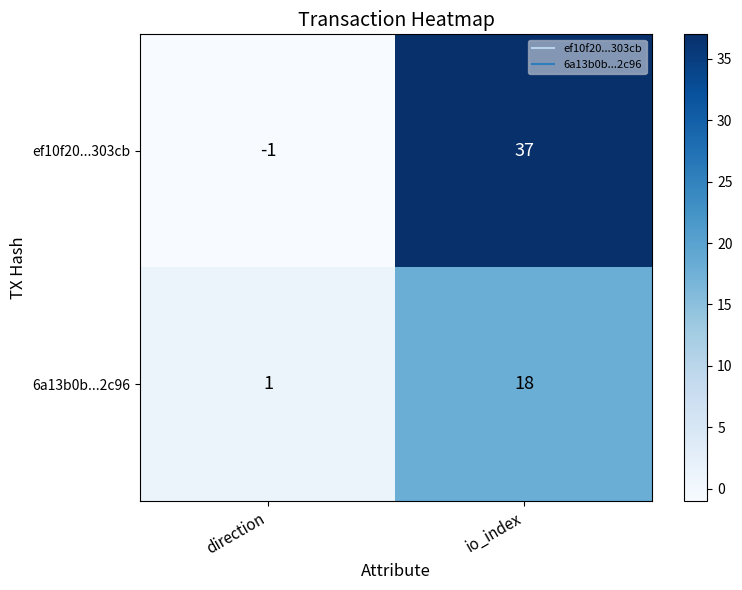

Which category has the lowest value in the 6a13b0b...2c96 series?

direction